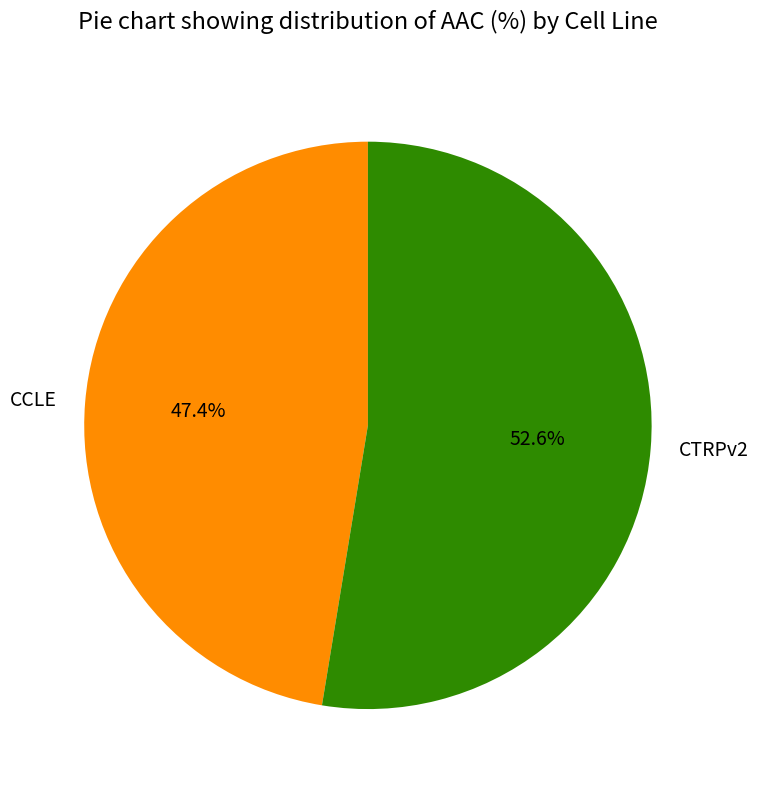

Which category accounts for the majority?

CTRPv2